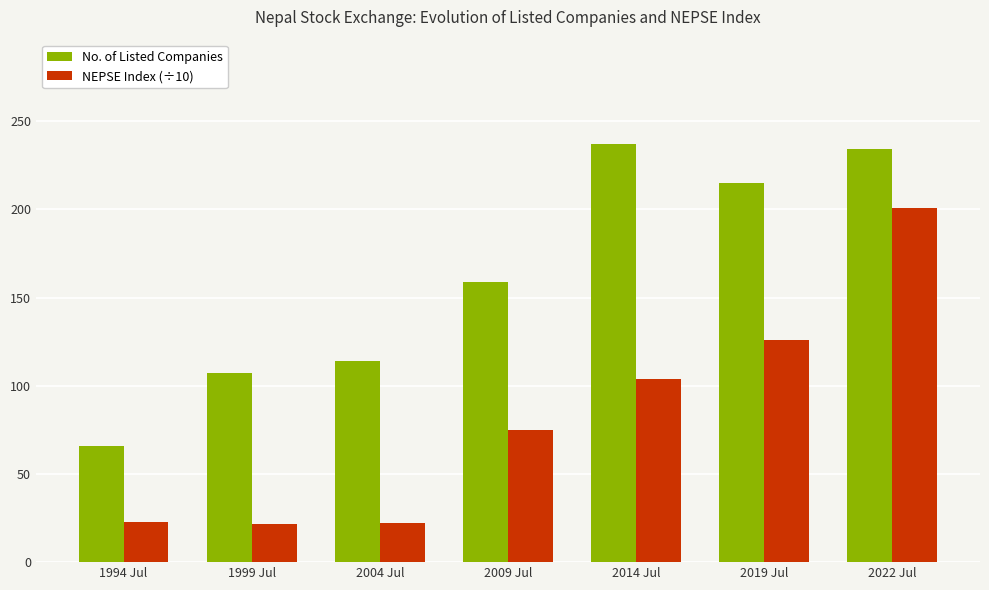

What is the spread (max minus min) of values at 1999 Jul?

85.3